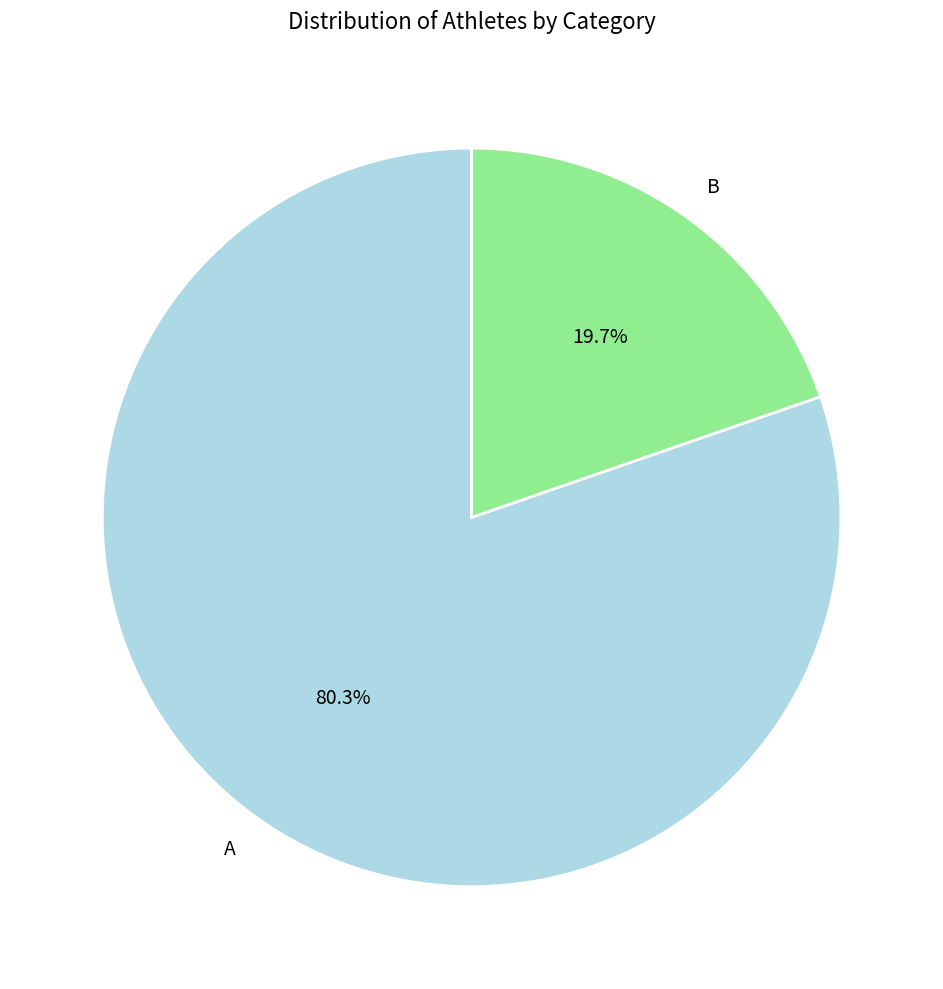

How many segments does this pie chart have?

2